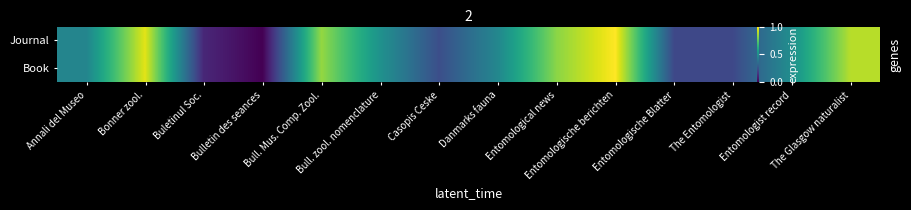

What is the highest value of the Book series?

1.0